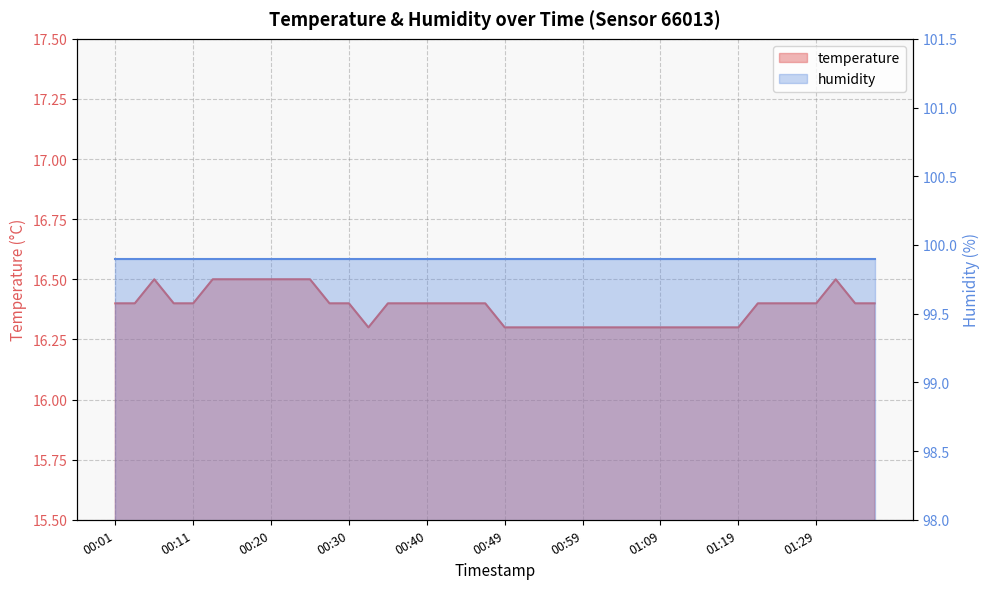

What position from the right is 00:59?

16